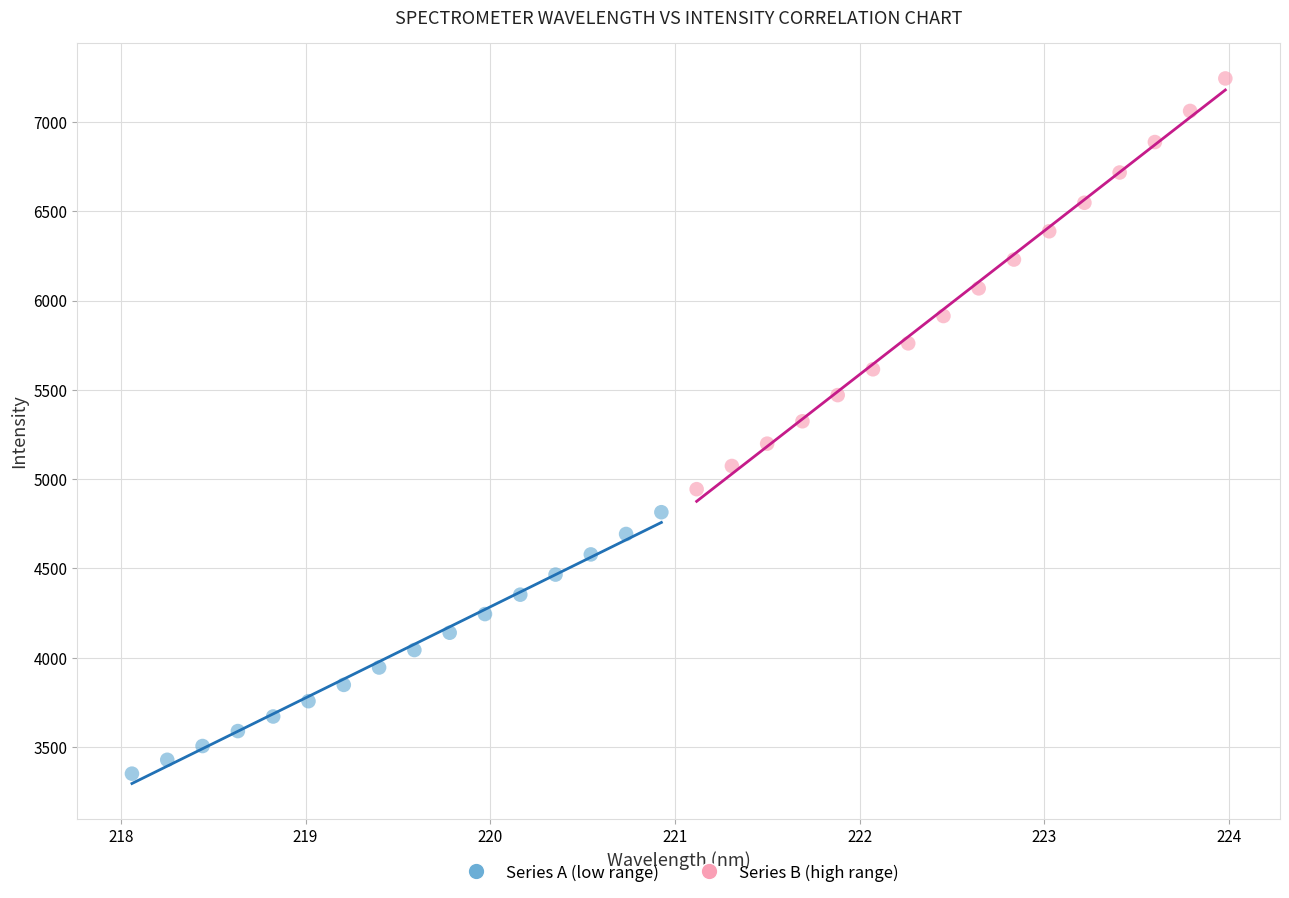

Which series contains the highest Y value?

Series B (high range)